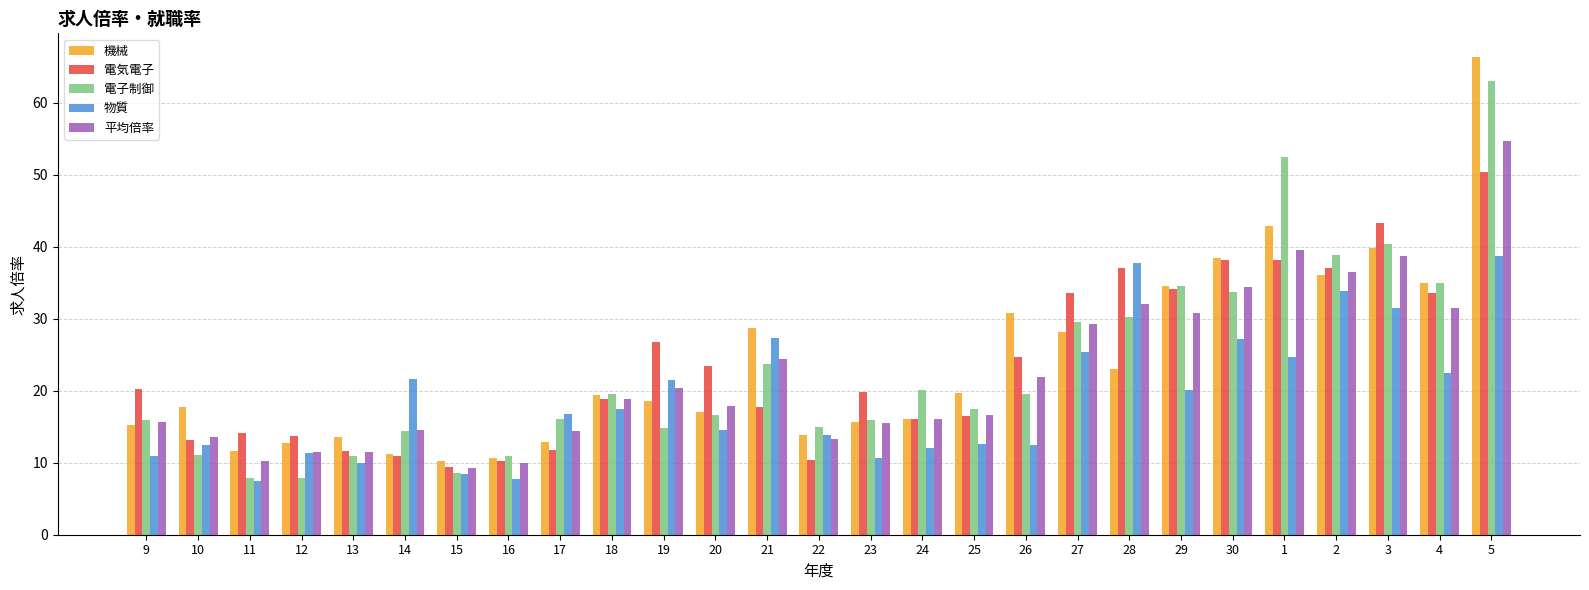

Which label corresponds to the largest value in the chart?

5